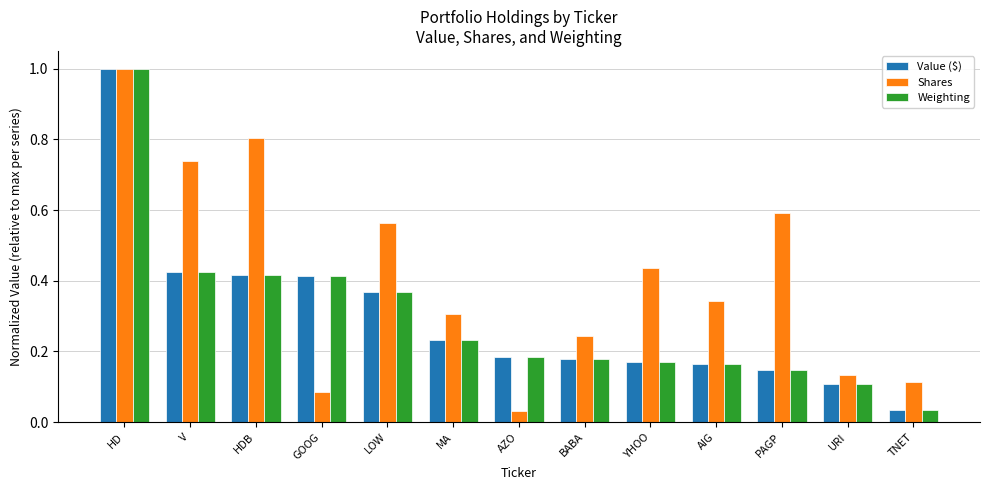

The value of Shares at HDB is 0.4. True or false?

False